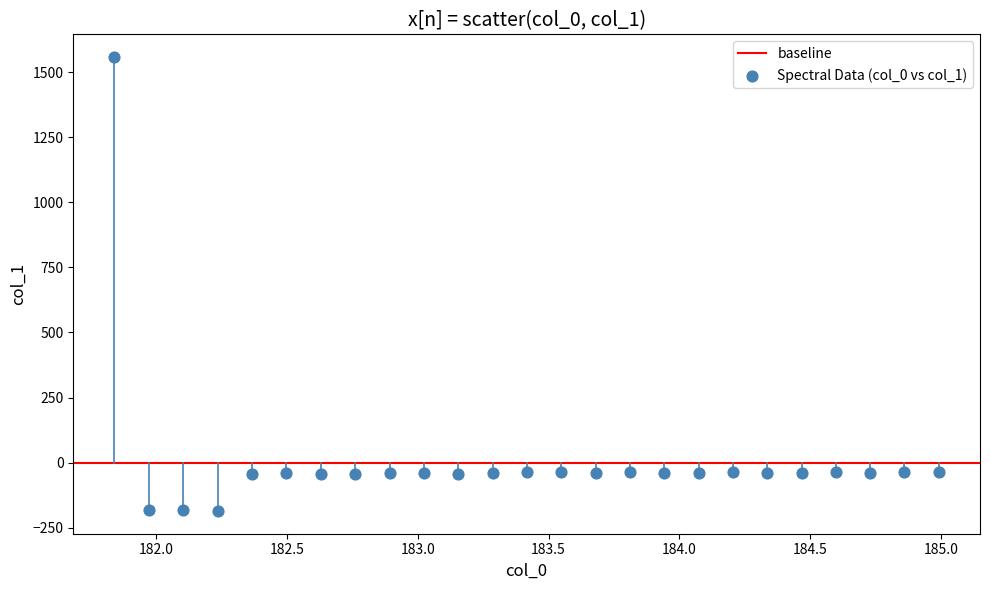

What is the range of X values (max minus min)?

3.1